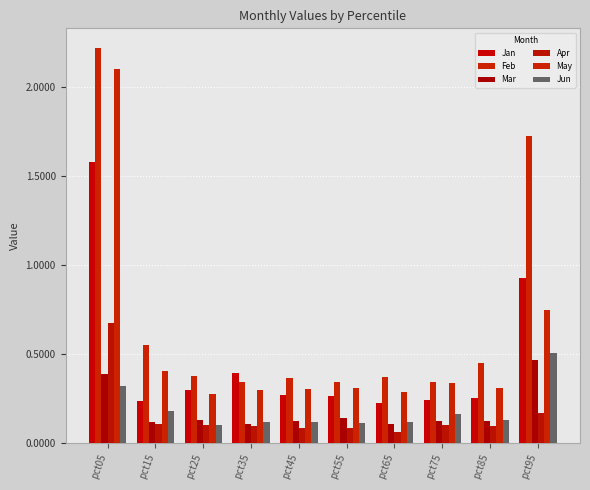

Does the chart contain stacked bars?

No